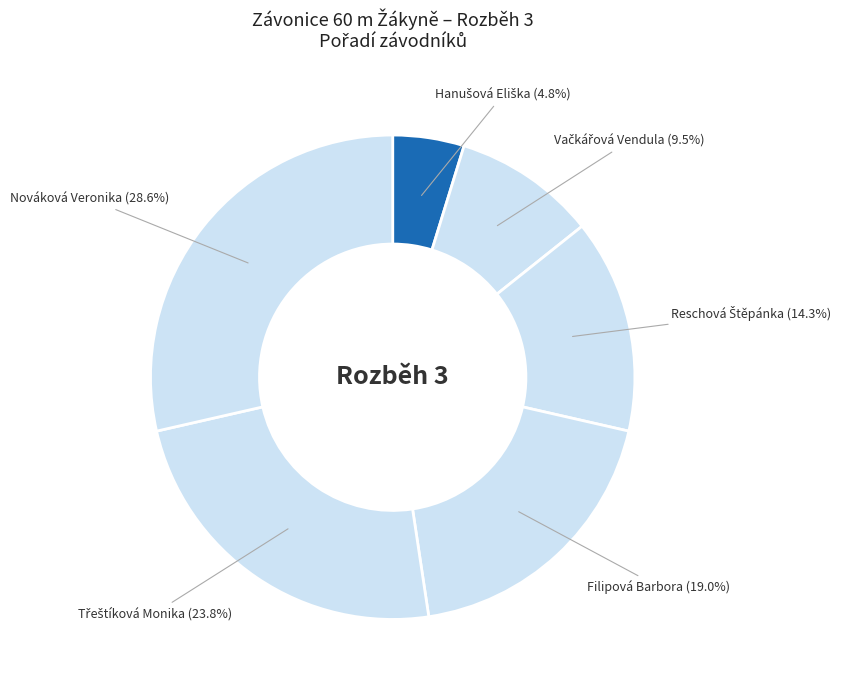

Count the number of slices in the pie.

6